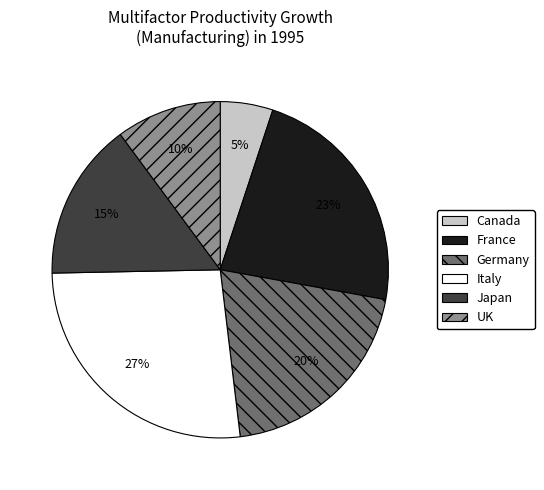

Is the sum of Italy and Germany greater than half?

No